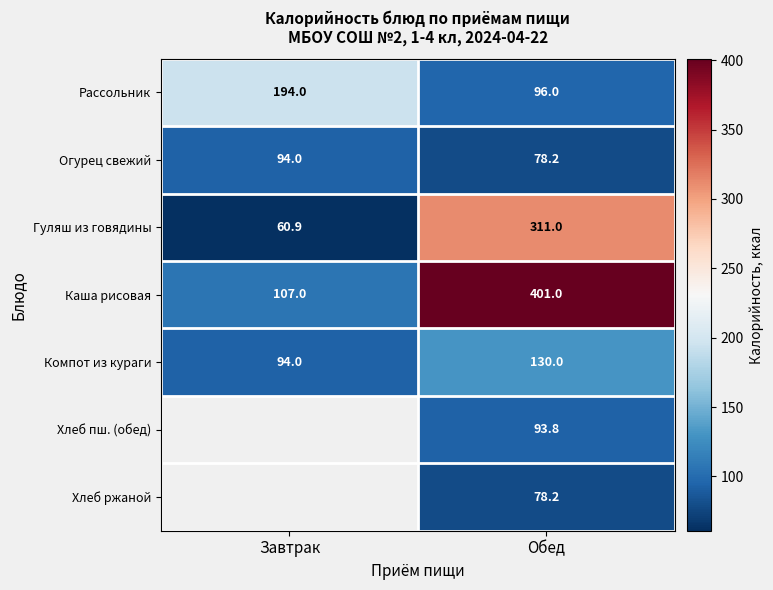

How many categories are shown in the chart?

2